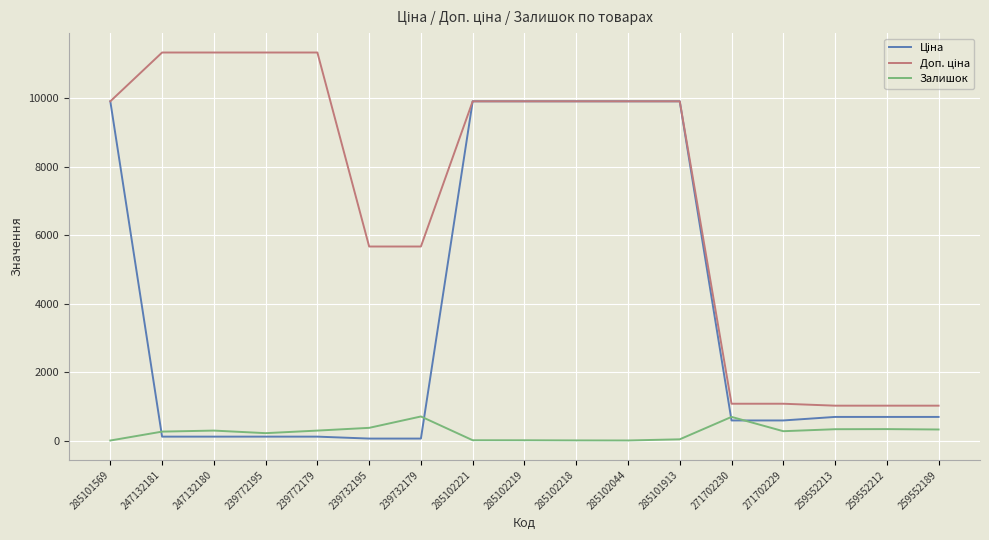

True or false: Залишок has more than 1 interior local peaks.

True